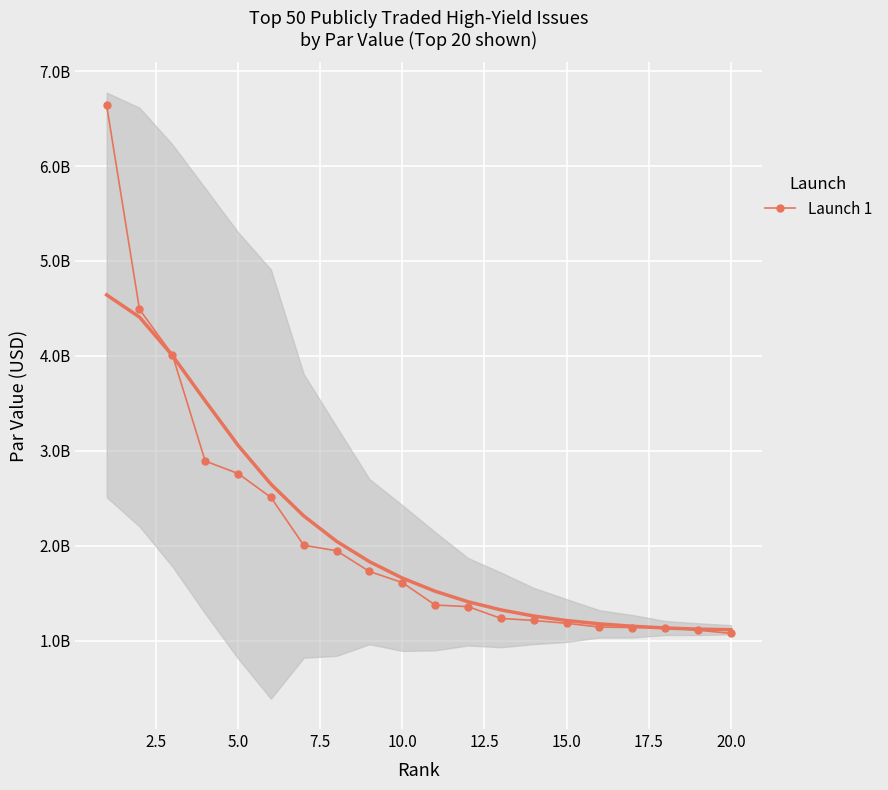

What is the greatest value displayed?

6639605000